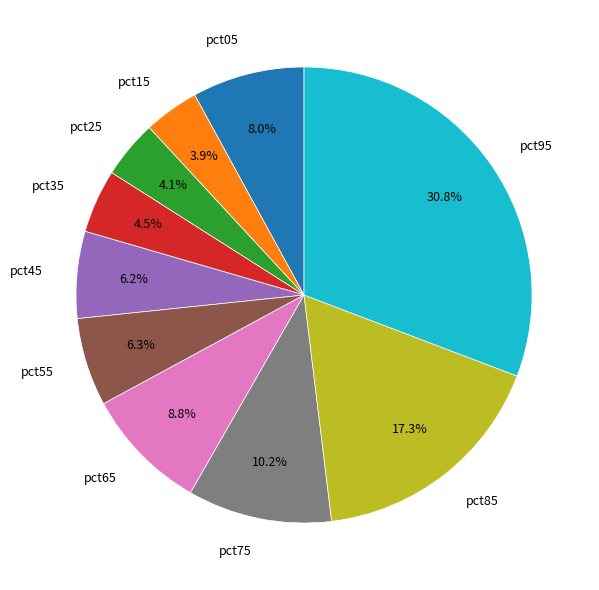

How much of the chart is everything except pct55?

93.7%